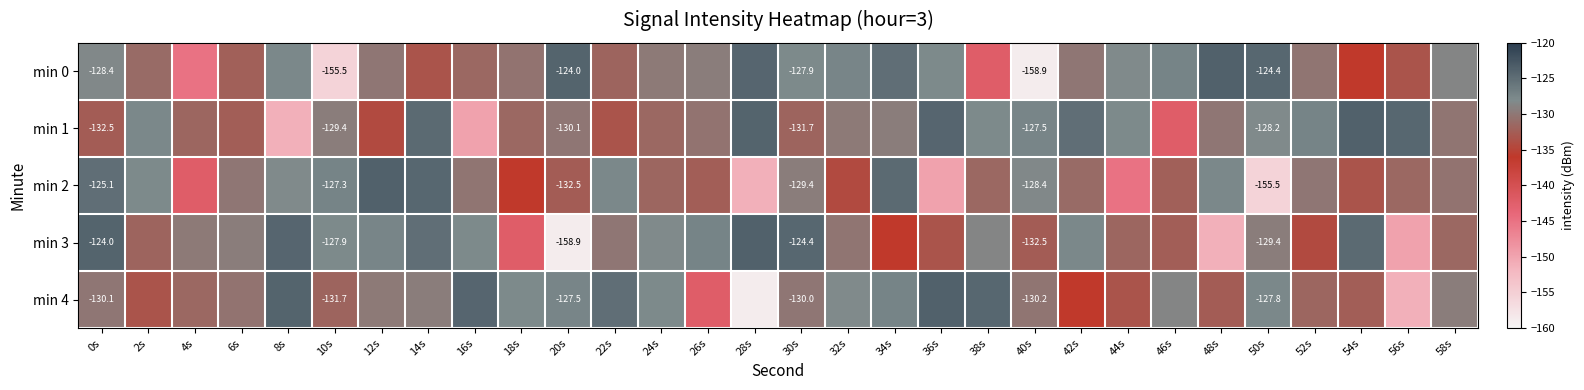

Rank the series at 2s from lowest to highest value.

min 4, min 3, min 0, min 2, min 1